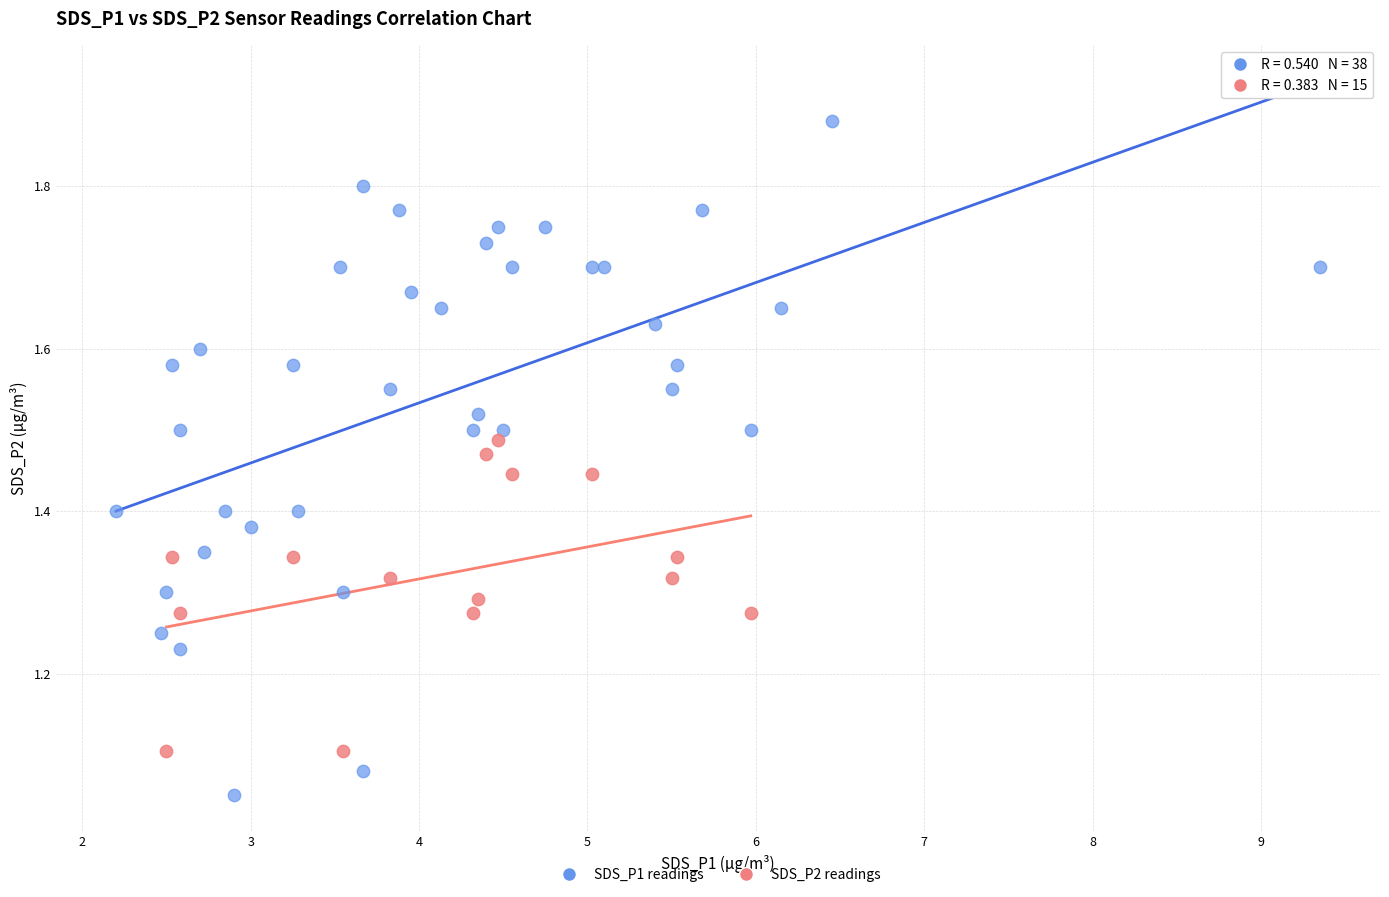

Which series reaches the minimum Y coordinate?

SDS_P1 readings